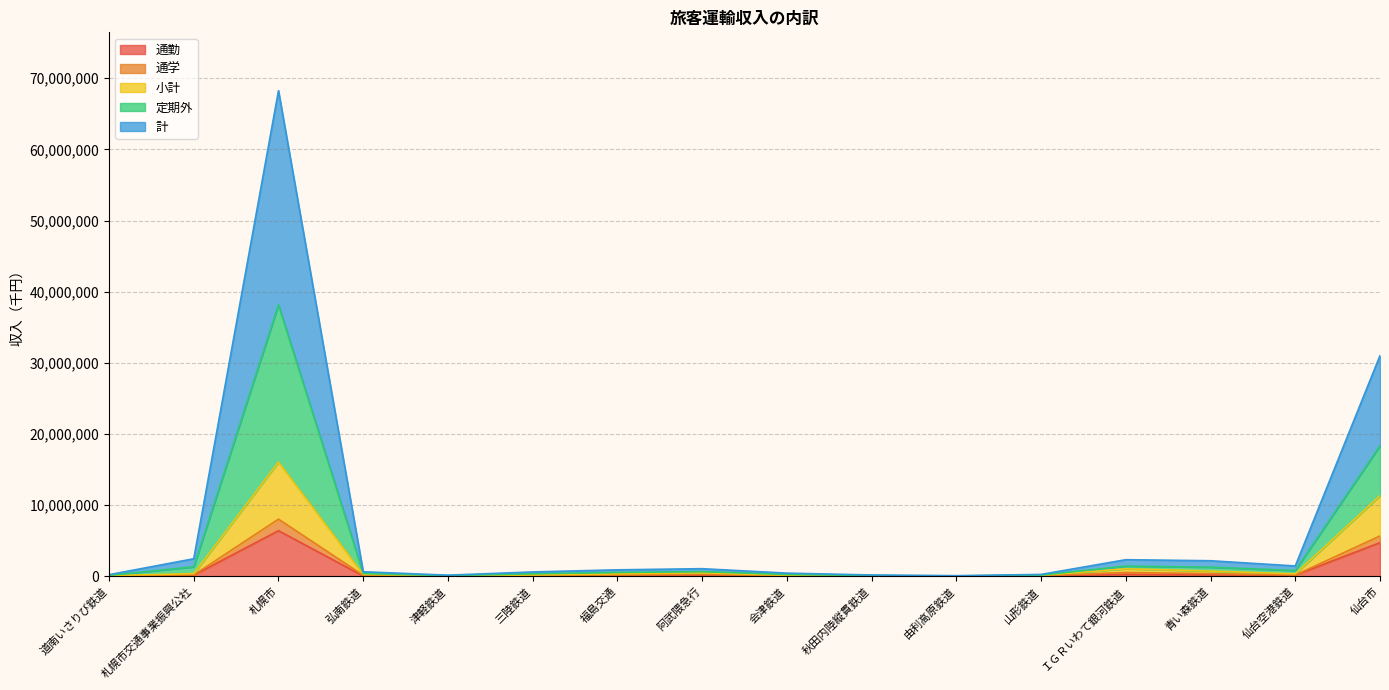

True or false: 通勤 has more than 2 interior local peaks.

True